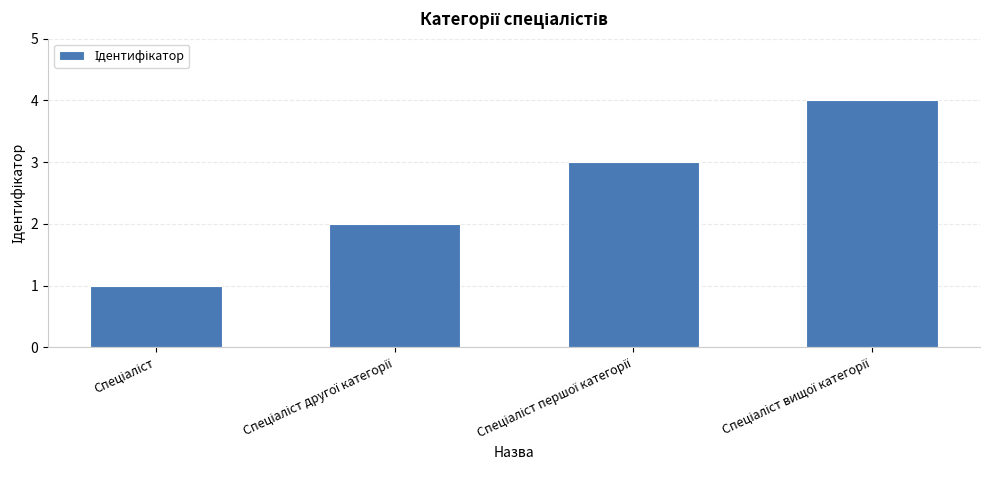

What is the difference between the maximum and minimum values?

3